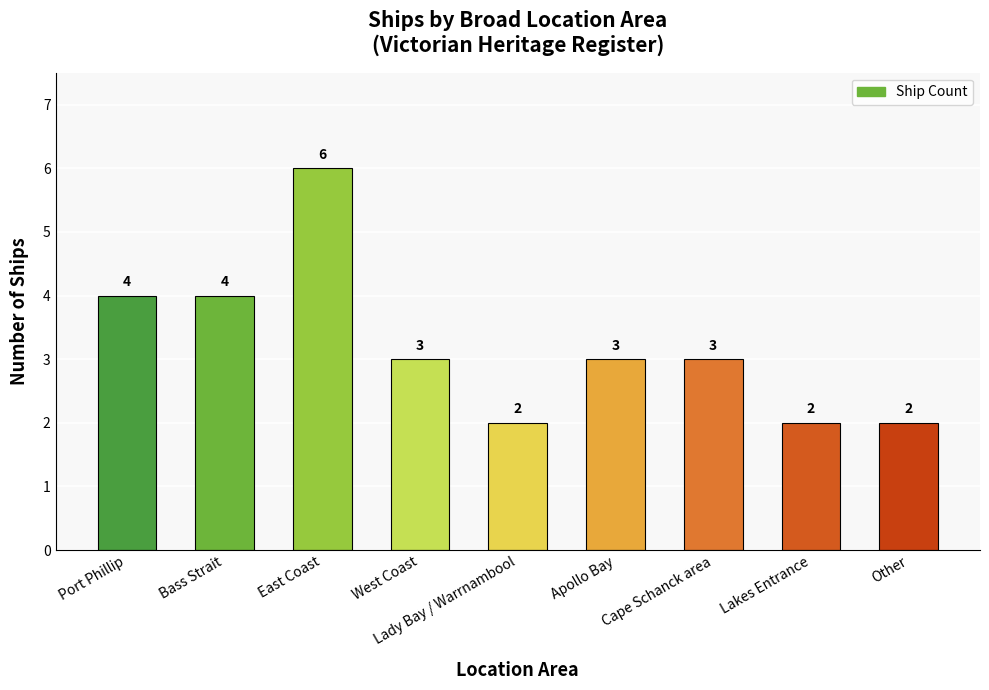

Where does the data first go above 3?

Port Phillip